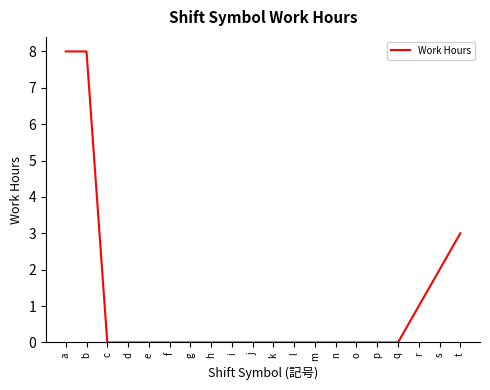

Is this an area chart (filled region under the line)?

No